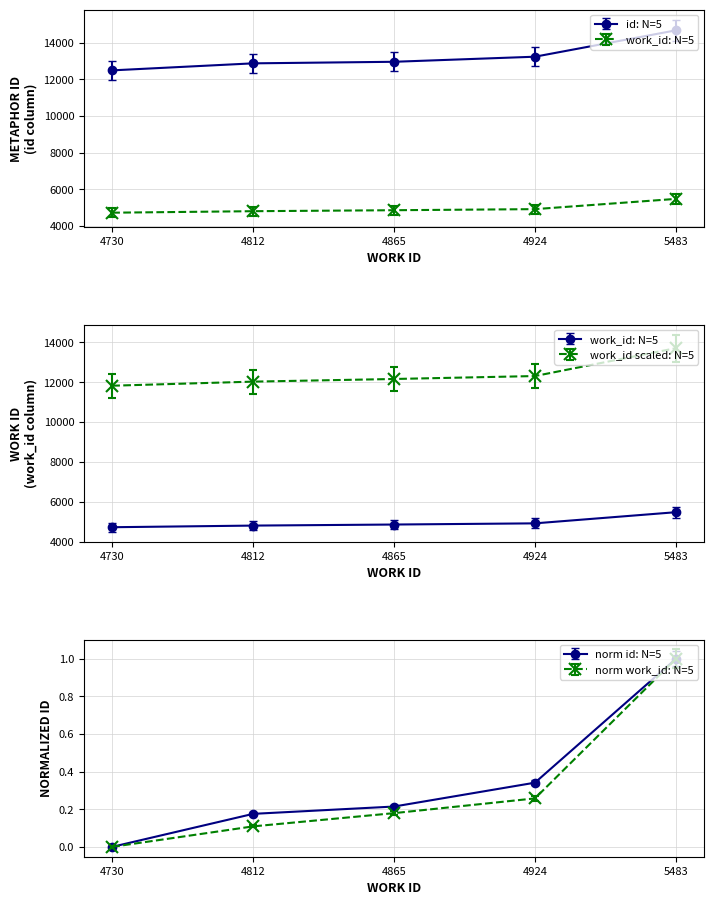

At how many categories does at least one series exceed 3796?

5